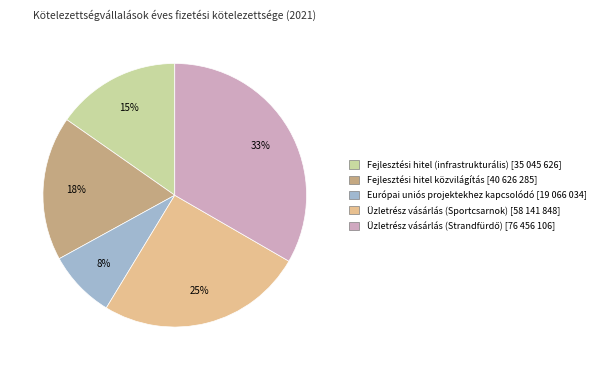

How many segments does this pie chart have?

5